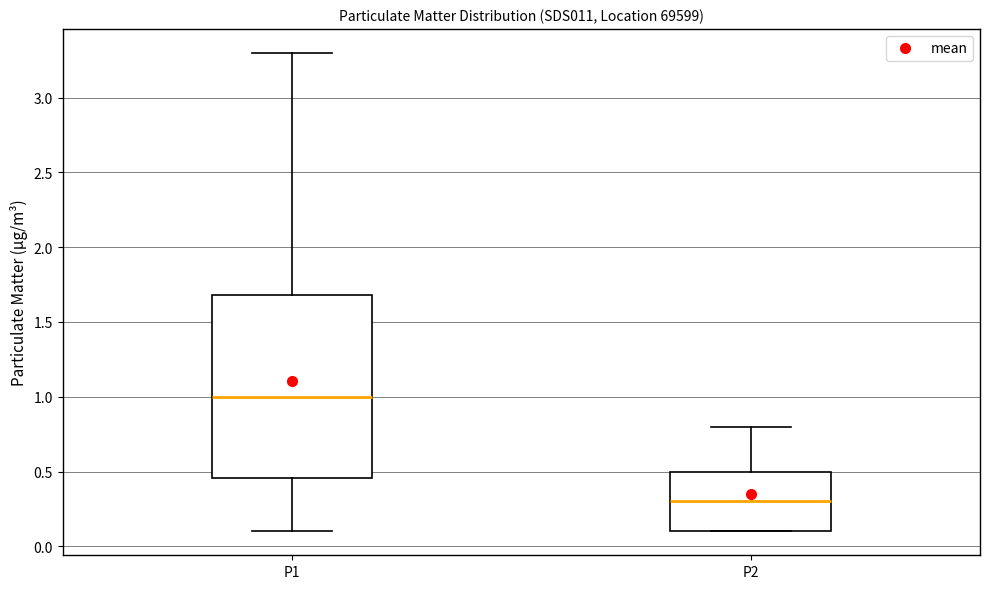

Where is the upper edge of the box for P2 on the y-axis? The values are not printed on the chart, so give them approximately, as read against the axis.

0.50